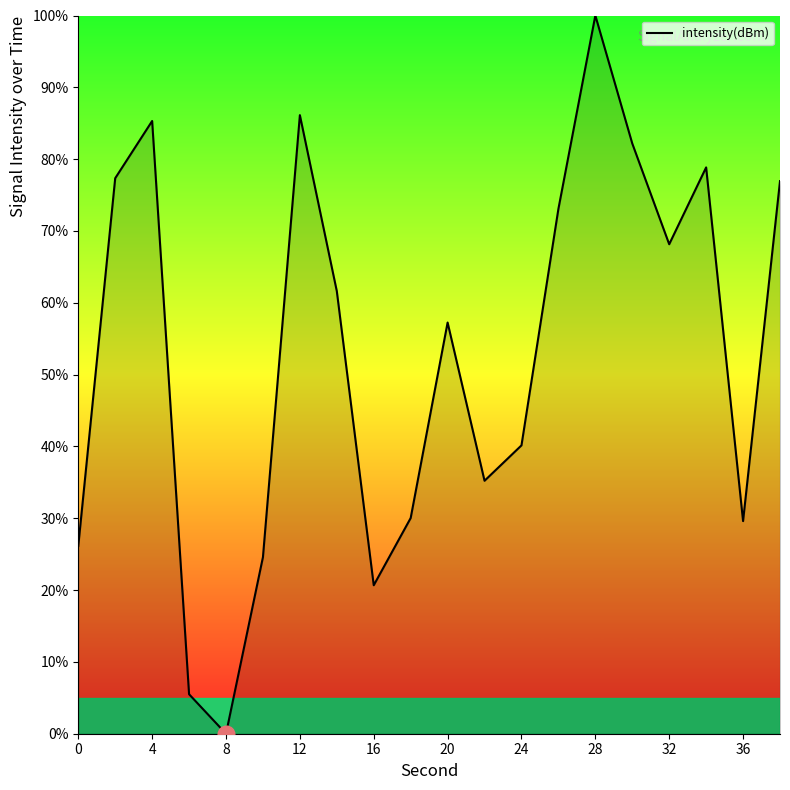

How many distinct data groups are displayed?

1